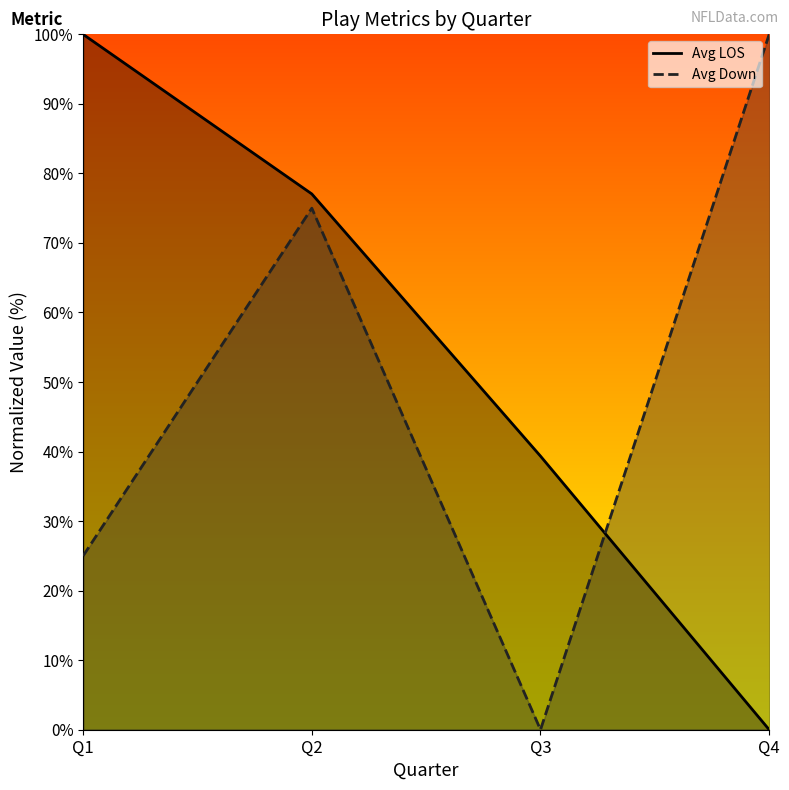

The Avg Down series shows 137.9 at Q4. True or false?

False